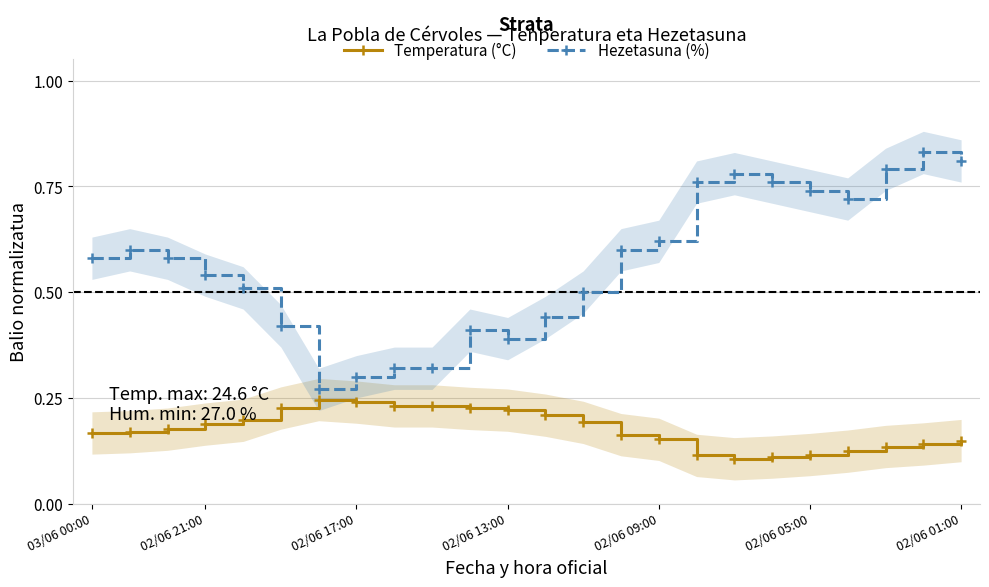

Count the Temperatura (°C) values in the range 0 to 1.

24